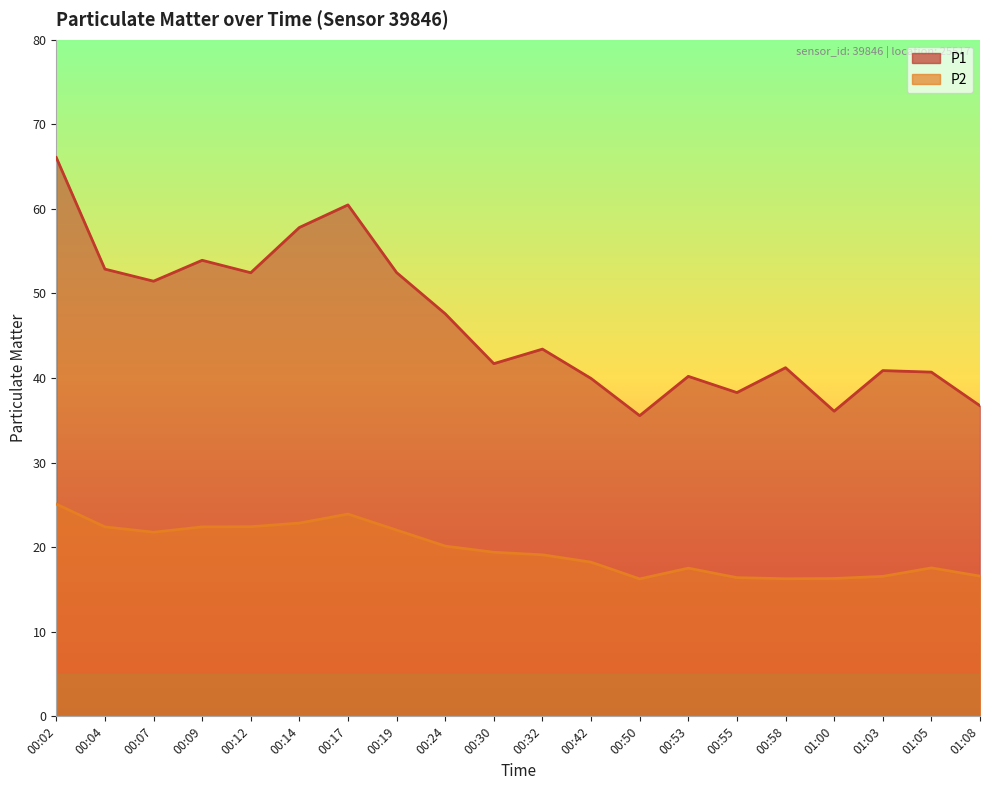

What is the sum of the P2 values at 00:58 and 00:17?

40.2